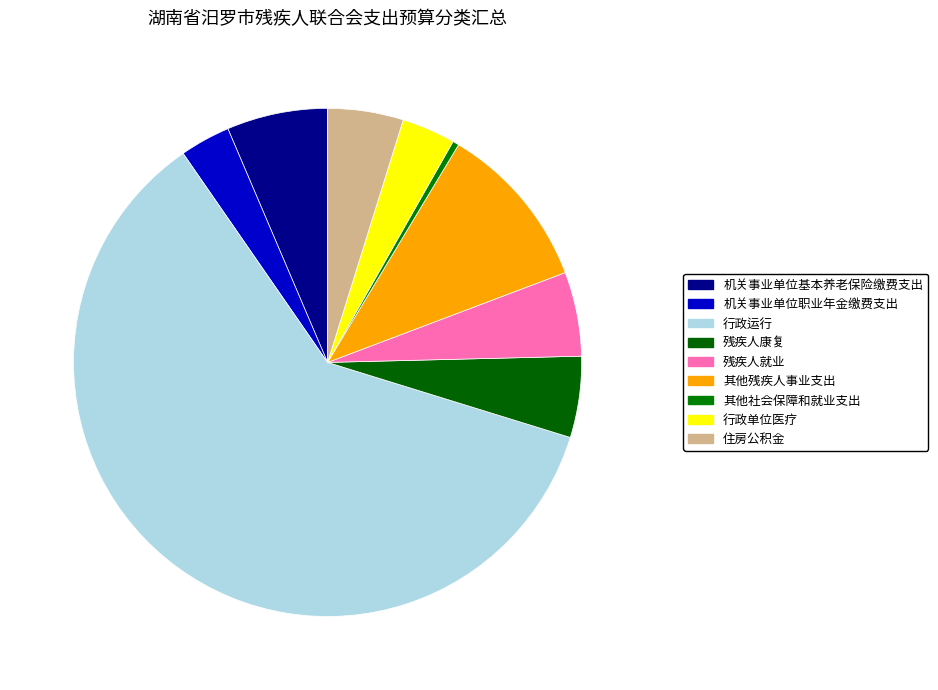

To the nearest percent, what portion does 其他残疾人事业支出 represent?

11%